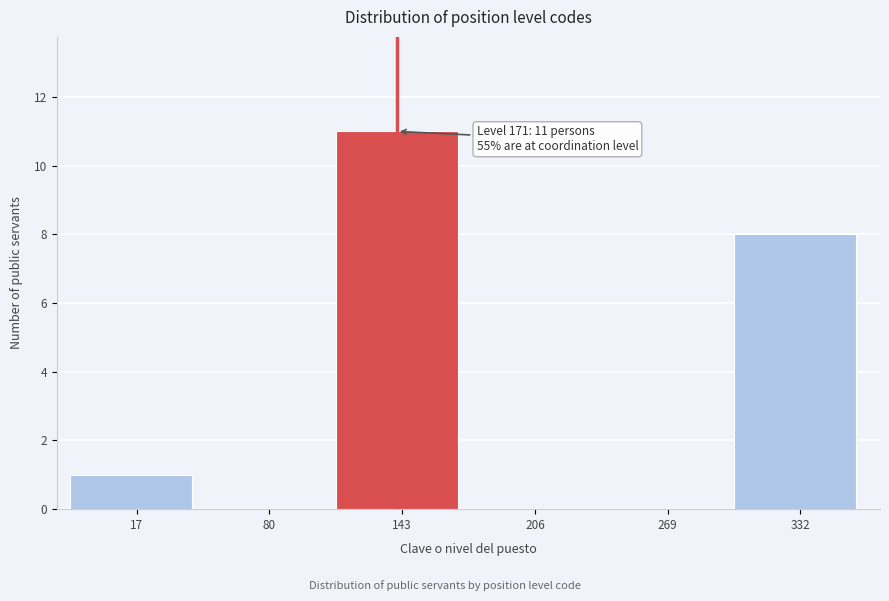

Reading left to right, what are all the values shown in this chart?

17=1	80=0	143=11	206=0	269=0	332=8